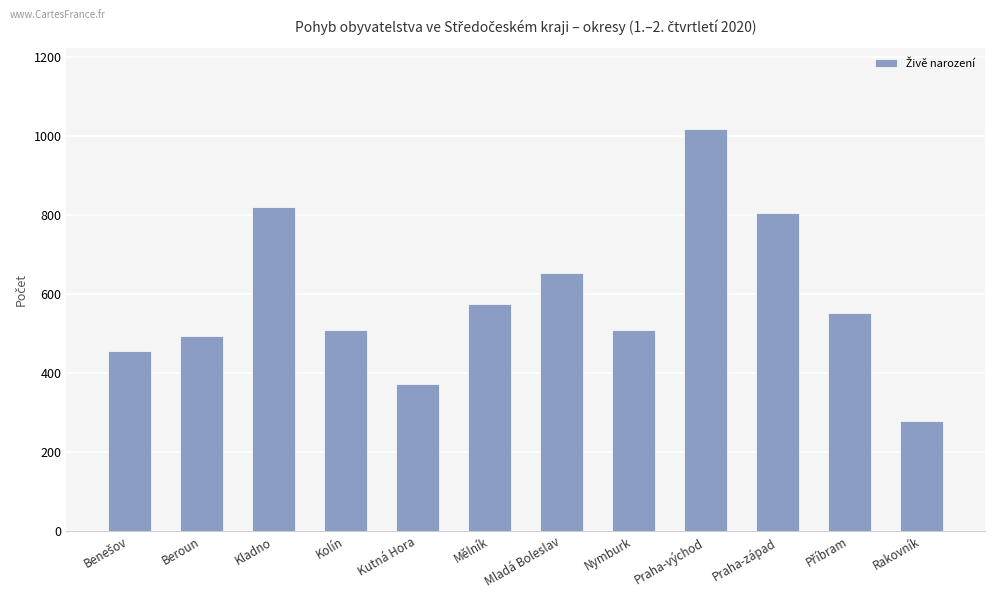

At which category does the chart reach its peak across all series?

Praha-východ